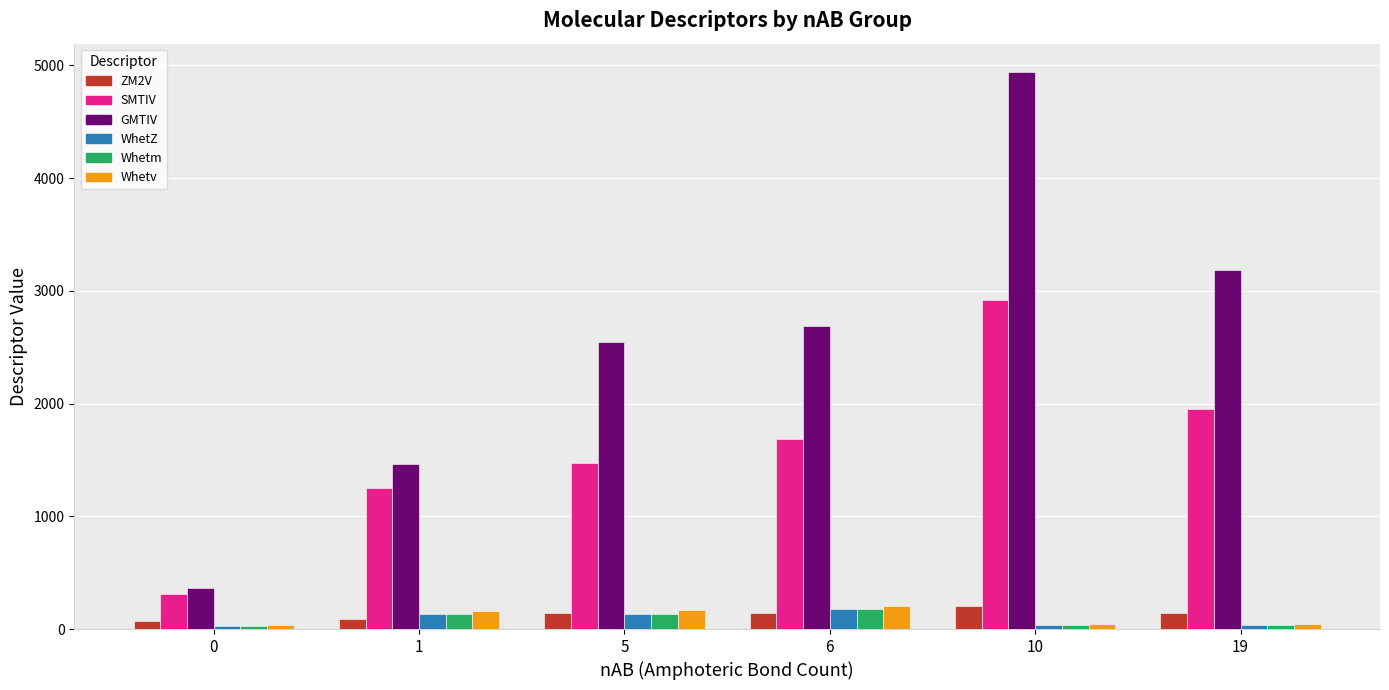

List the labels in order of GMTIV value, smallest first.

0, 1, 5, 6, 19, 10